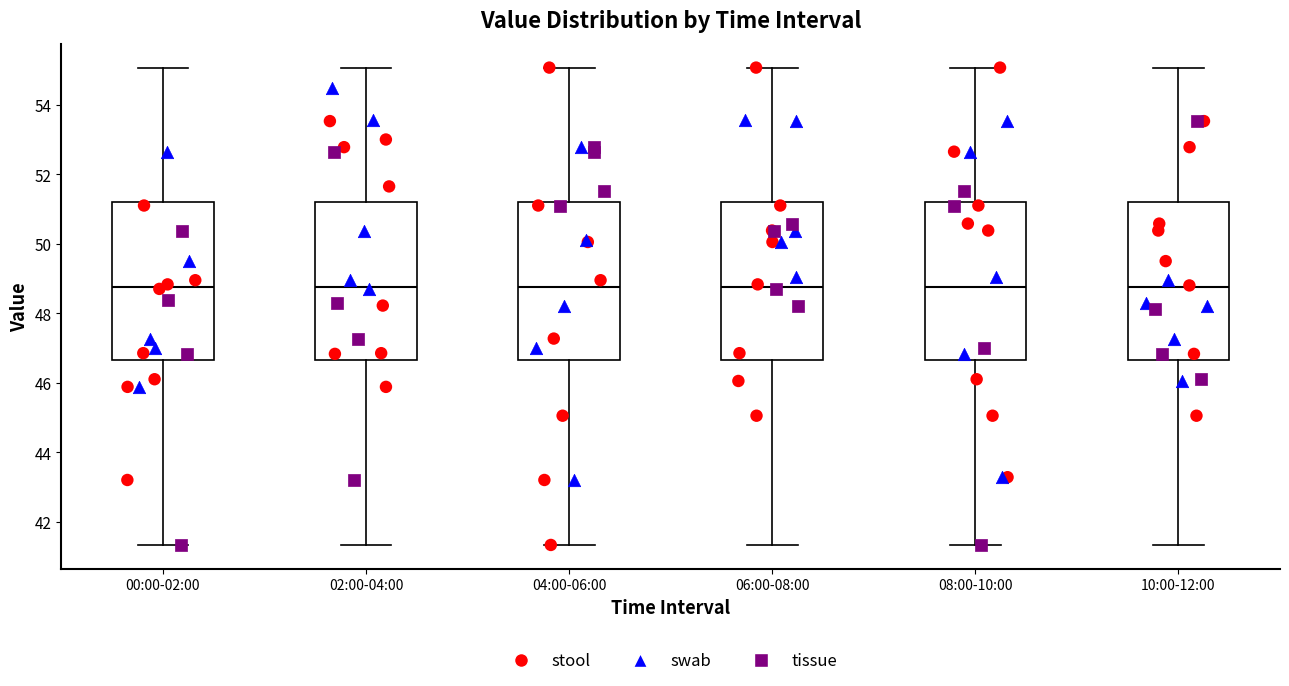

Reading left to right, read every box against the y-axis: the position of its median line, the range the box covers, and the ends of its whiskers. The values are not printed on the chart, so give them approximately, as read against the axis.

00:00-02:00: median 48.8, box 46.6 to 51.2, whiskers 41.4 to 55.0
02:00-04:00: median 48.8, box 46.6 to 51.2, whiskers 41.4 to 55.0
04:00-06:00: median 48.8, box 46.6 to 51.2, whiskers 41.4 to 55.0
06:00-08:00: median 48.8, box 46.6 to 51.2, whiskers 41.4 to 55.0
08:00-10:00: median 48.8, box 46.6 to 51.2, whiskers 41.4 to 55.0
10:00-12:00: median 48.8, box 46.6 to 51.2, whiskers 41.4 to 55.0